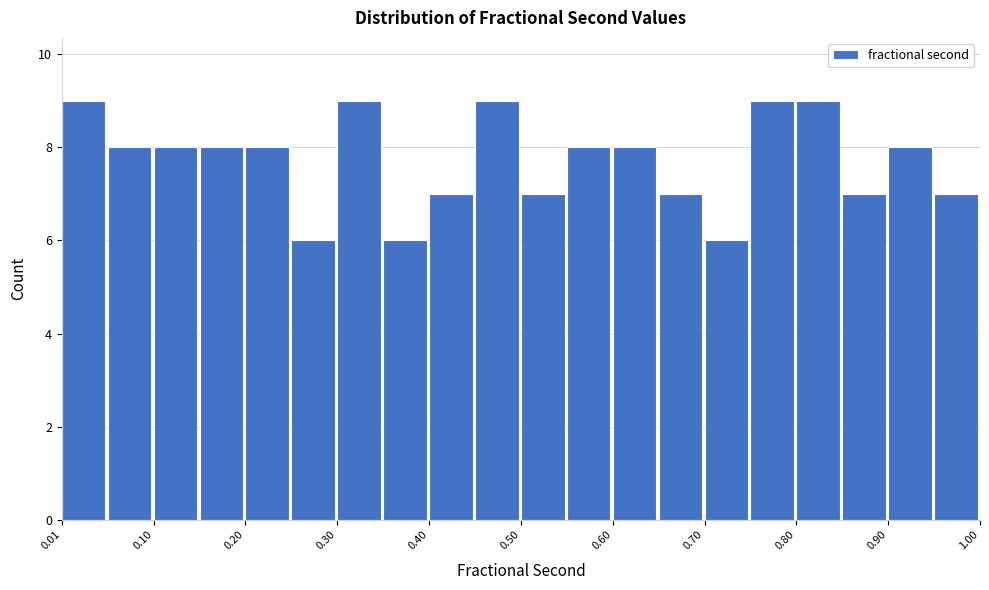

Reading left to right, list every bar in this chart as the range it spans on the x-axis followed by its height. Neither the bar edges nor the heights are printed on the chart, so give them approximately, as read against the axes.

0.01 to 0.06: 9
0.06 to 0.10: 8
0.10 to 0.15: 8
0.15 to 0.20: 8
0.20 to 0.25: 8
0.25 to 0.30: 6
0.30 to 0.35: 9
0.35 to 0.40: 6
0.40 to 0.45: 7
0.45 to 0.50: 9
0.50 to 0.55: 7
0.55 to 0.60: 8
0.60 to 0.65: 8
0.65 to 0.70: 7
0.70 to 0.75: 6
0.75 to 0.80: 9
0.80 to 0.85: 9
0.85 to 0.90: 7
0.90 to 0.95: 8
0.95 to 1.00: 7